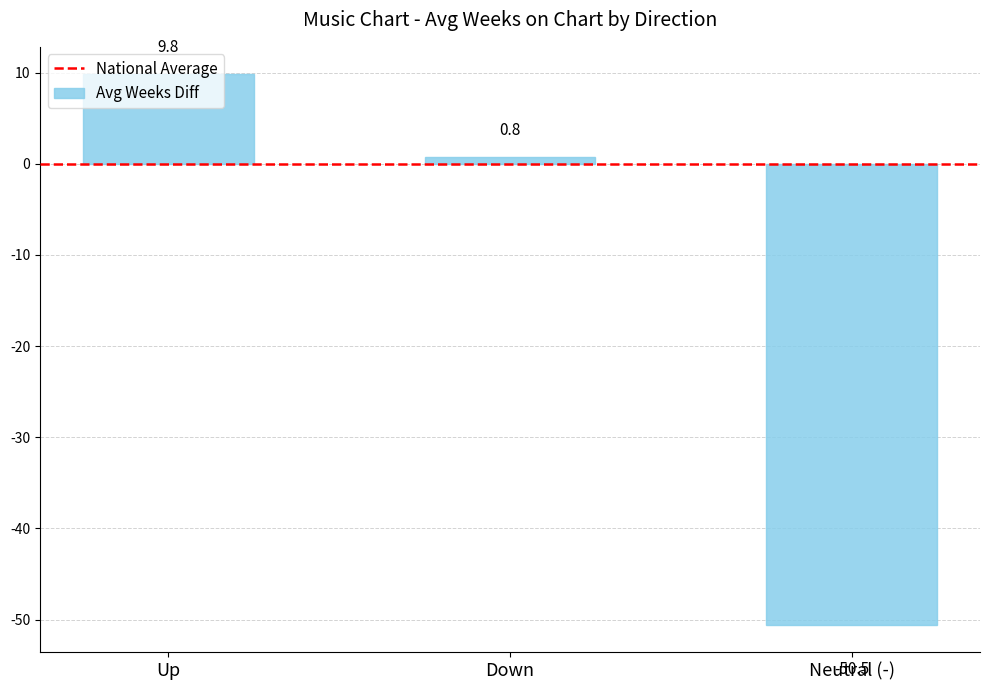

The chart shows a value of 0.8 at Down. True or false?

True